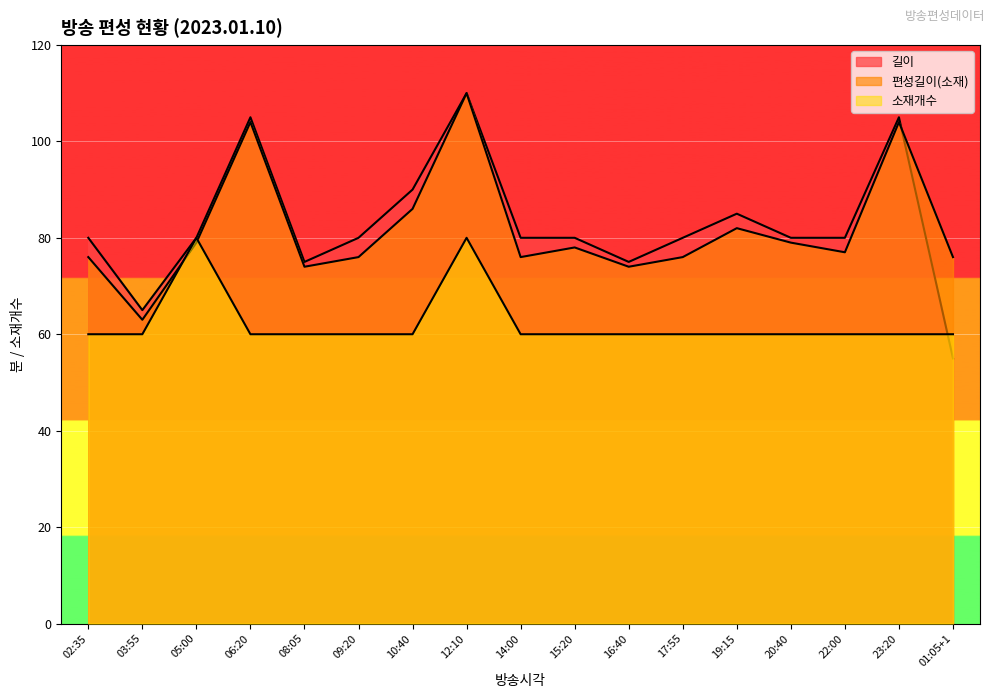

Which series changed the most between 14:00 and 15:20?

편성길이(소재)